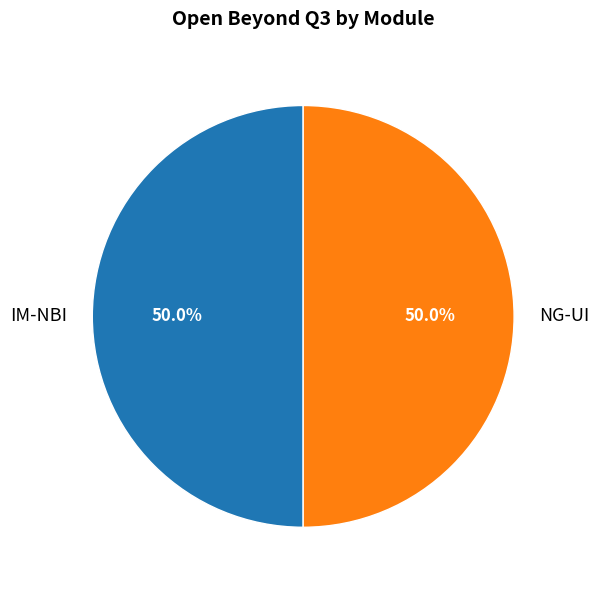

Approximately how many times larger is the value at IM-NBI compared to NG-UI?

1.0